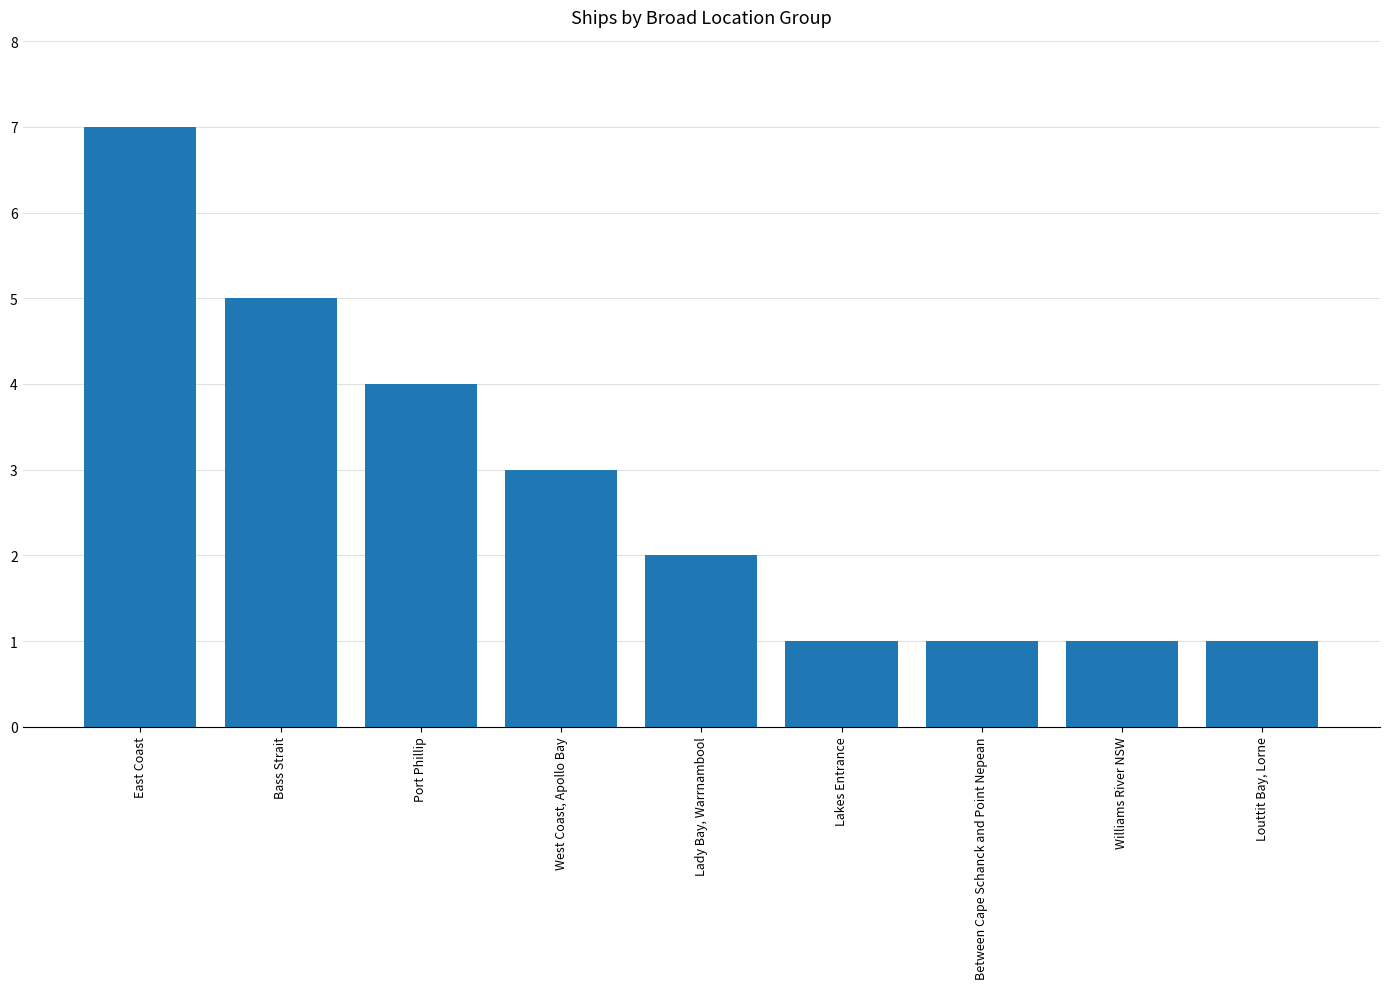

Which has a higher value, East Coast or Williams River NSW?

East Coast